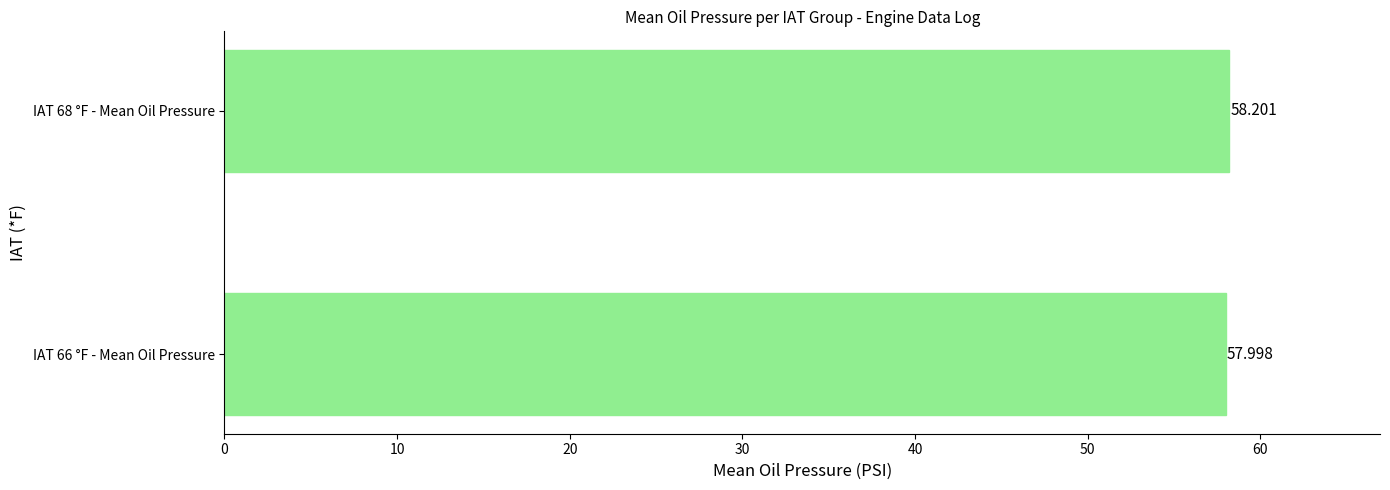

At which category does the chart reach its peak across all series?

IAT 68 °F - Mean Oil Pressure